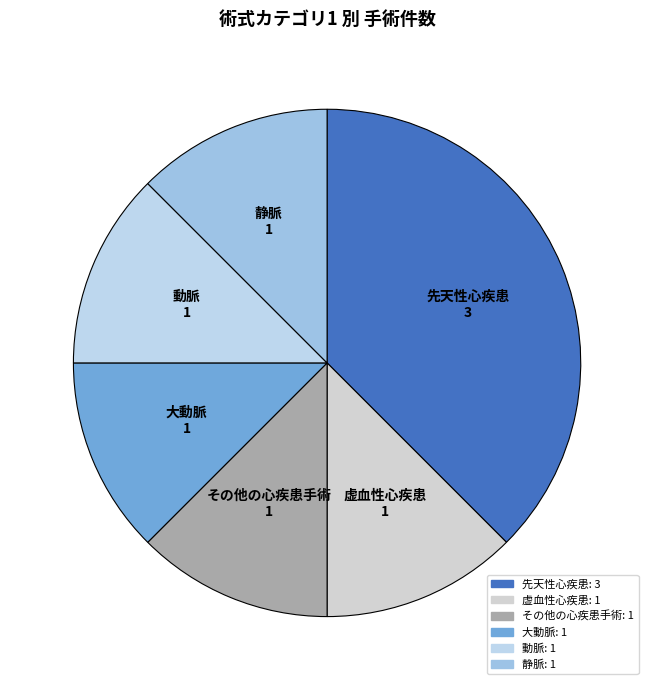

Is 動脈 the majority of the pie?

No